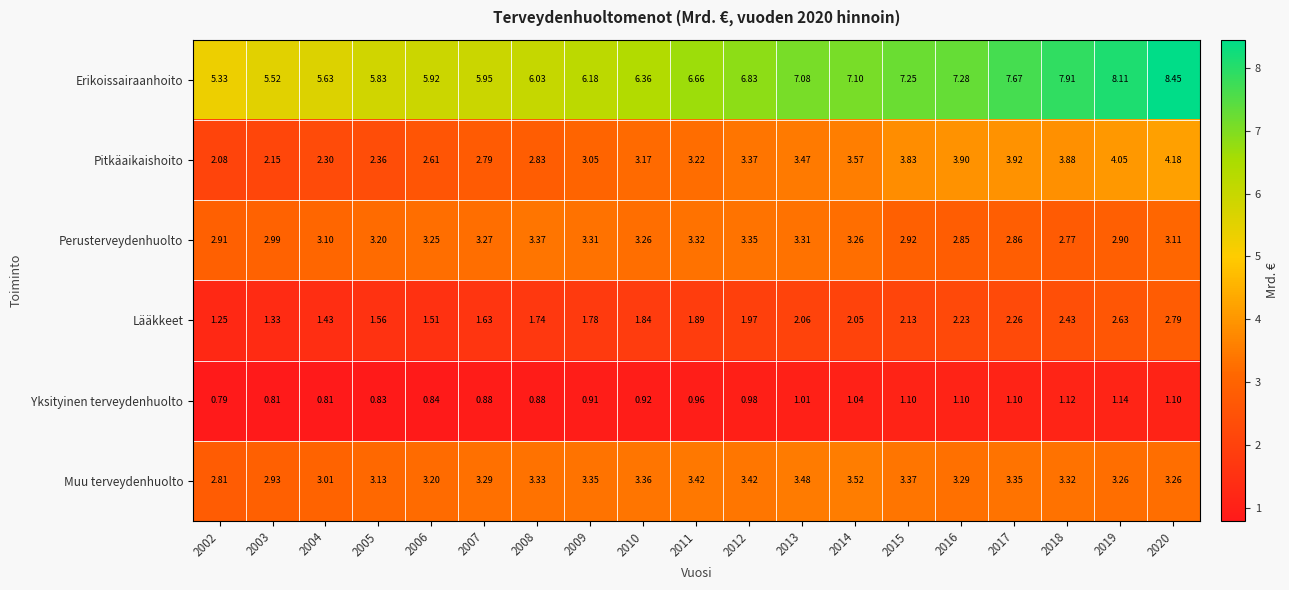

Which series has the largest total across all categories?

Erikoissairaanhoito